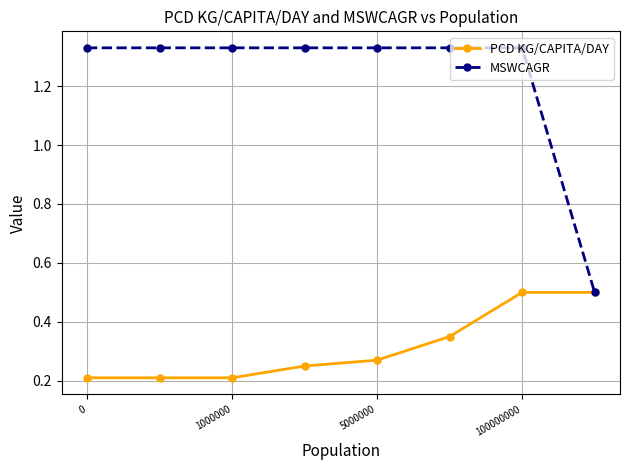

At how many categories does at least one series exceed 0?

8